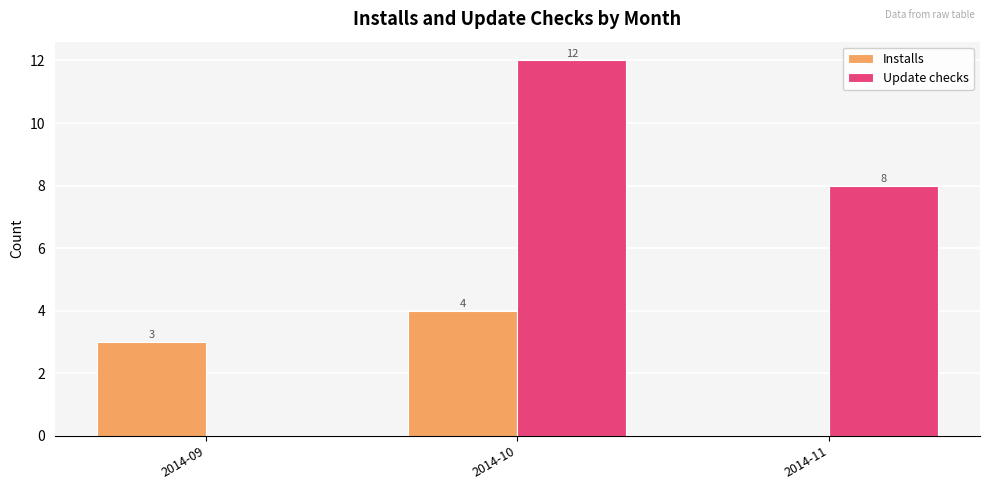

Count the number of data series in this chart.

2